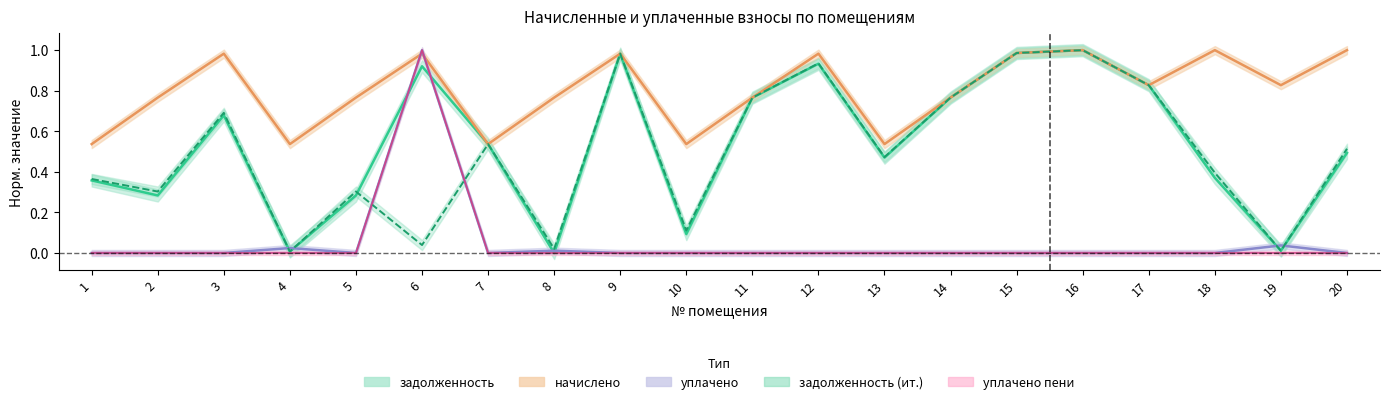

How many lines are shown in the chart?

5